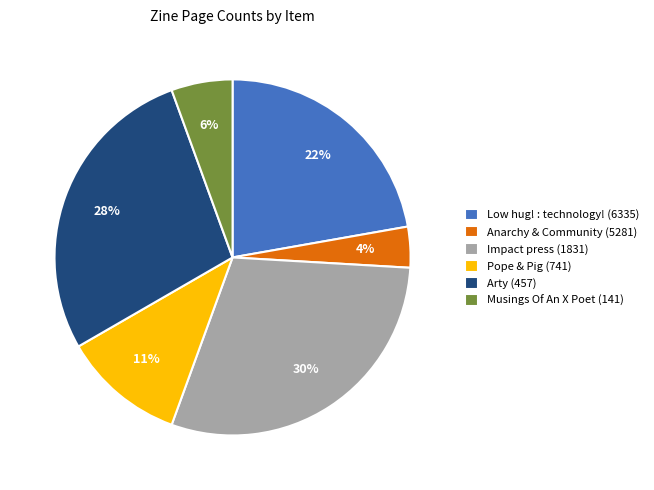

Which has a higher value, Impact press (1831) or Musings Of An X Poet (141)?

Impact press (1831)